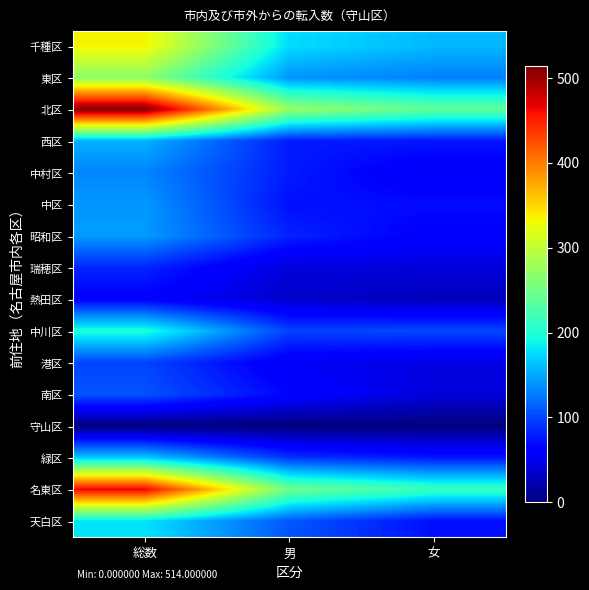

At how many categories does at least one series exceed 36?

3